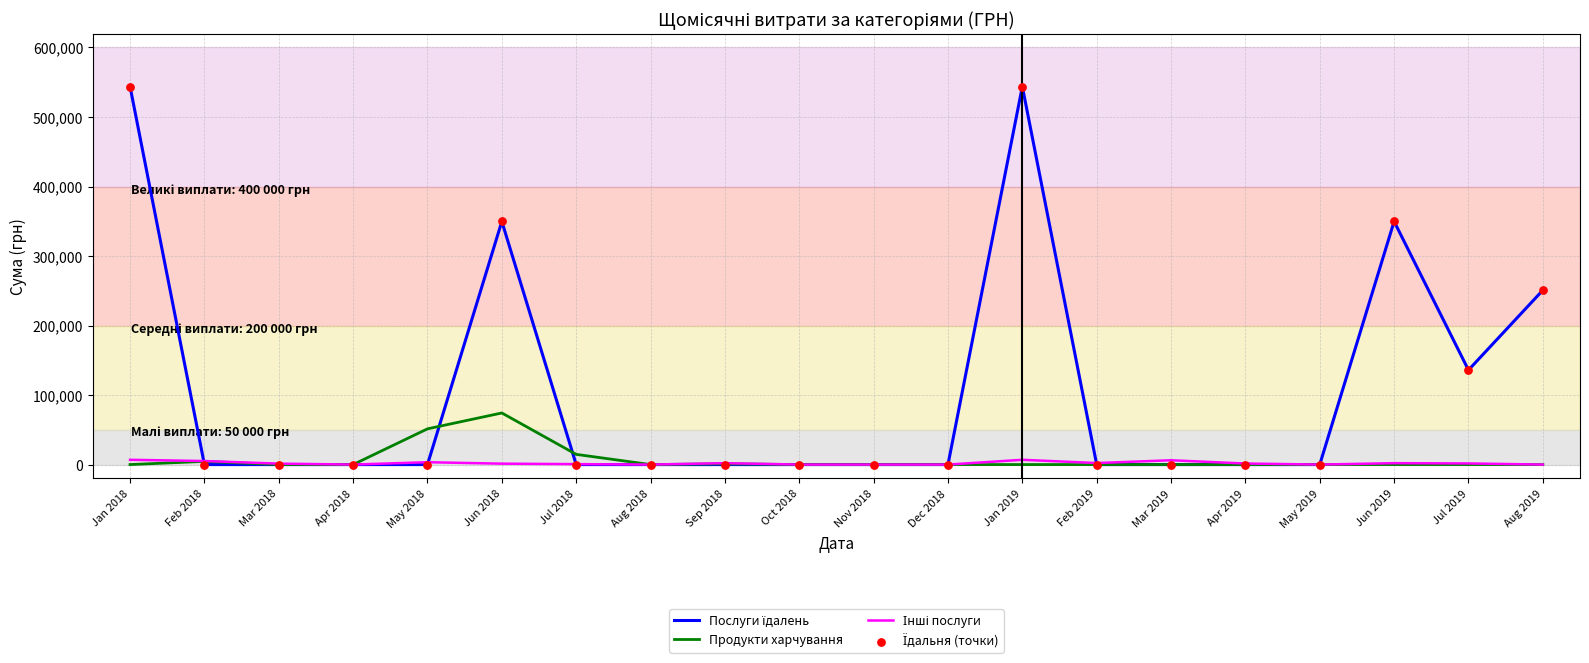

What is the total value across all series at Aug 2019?

250802.4